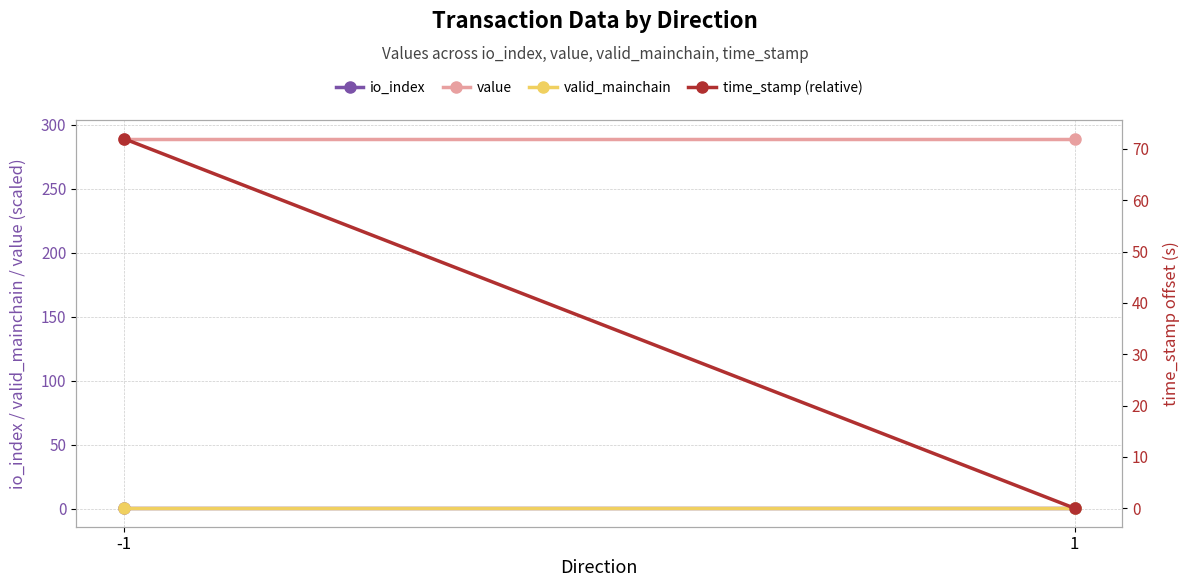

What is the difference between the highest and lowest values at 1?

289.3